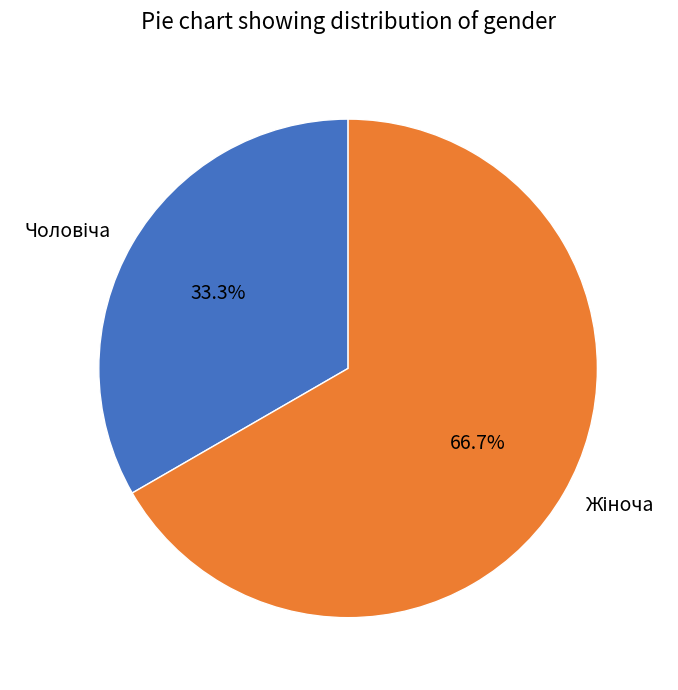

Is there a majority slice in this chart?

Yes